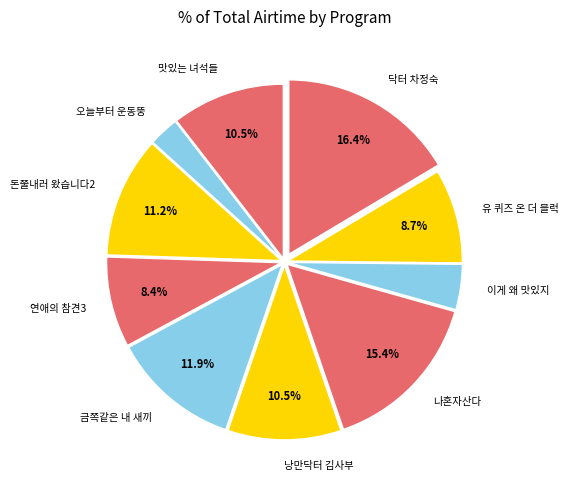

True or false: 돈쭐내러 왔습니다2 accounts for 2% of the total.

False